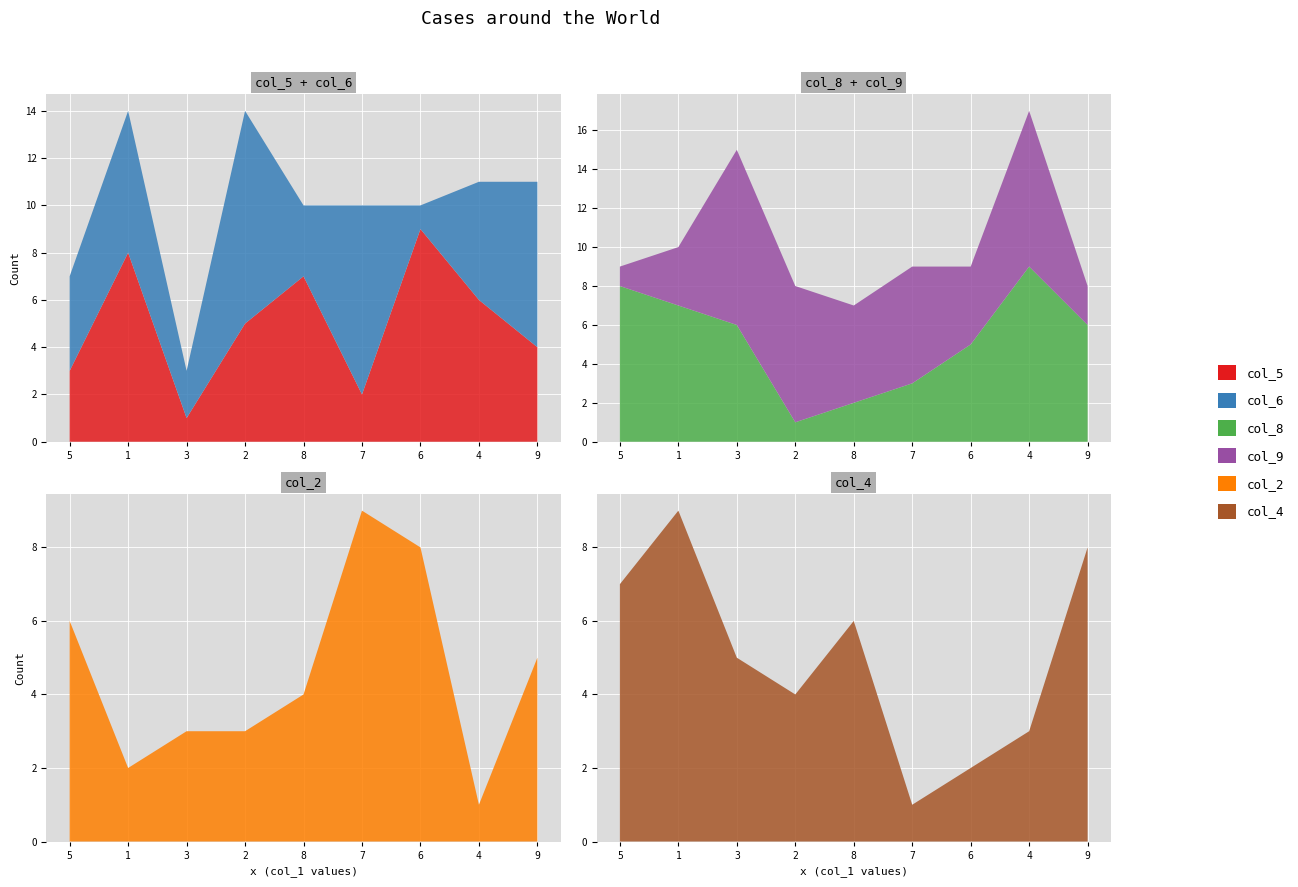

Reading left to right, transcribe all the data shown in this chart.

col_5: 3	8	1	5	7	2	9	6	4
col_6: 4	6	2	9	3	8	1	5	7
col_8: 8	7	6	1	2	3	5	9	6
col_9: 1	3	9	7	5	6	4	8	2
col_2: 6	2	3	3	4	9	8	1	5
col_4: 7	9	5	4	6	1	2	3	8